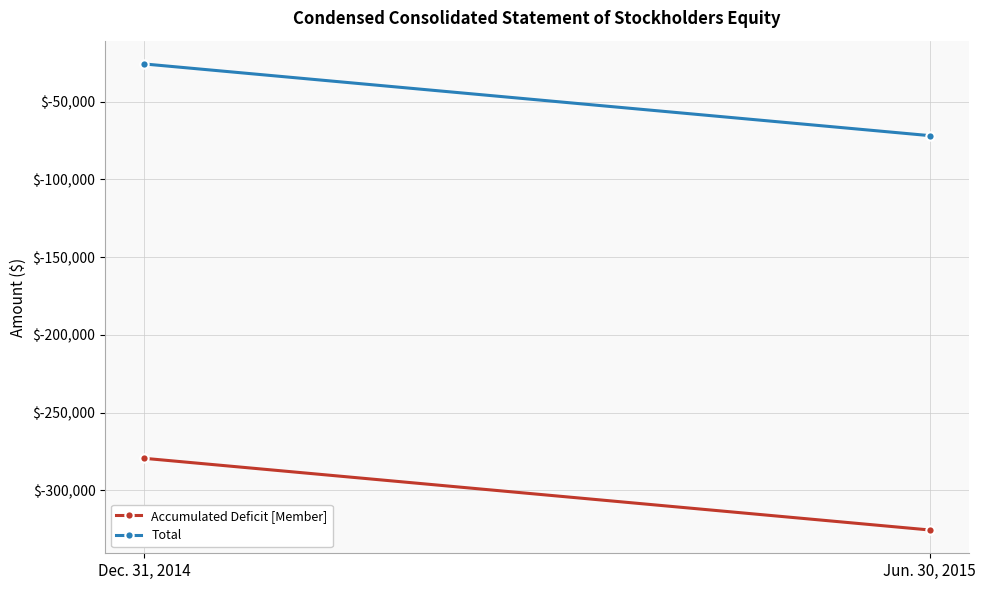

Which series has the widest spread of values?

Accumulated Deficit [Member]